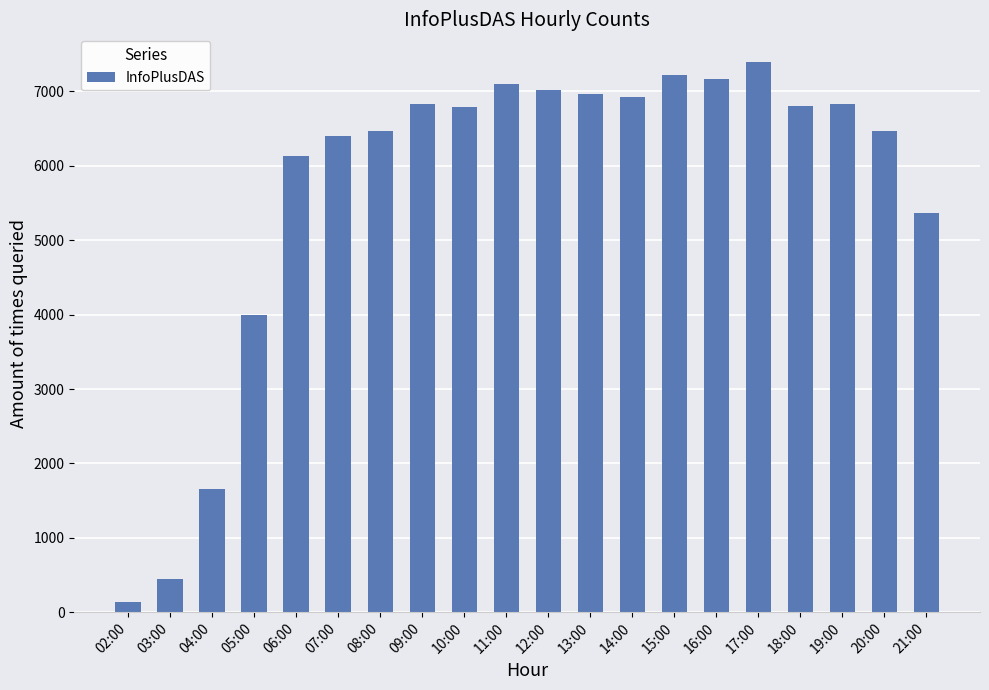

What is the label of the 6th bar from the left?

07:00